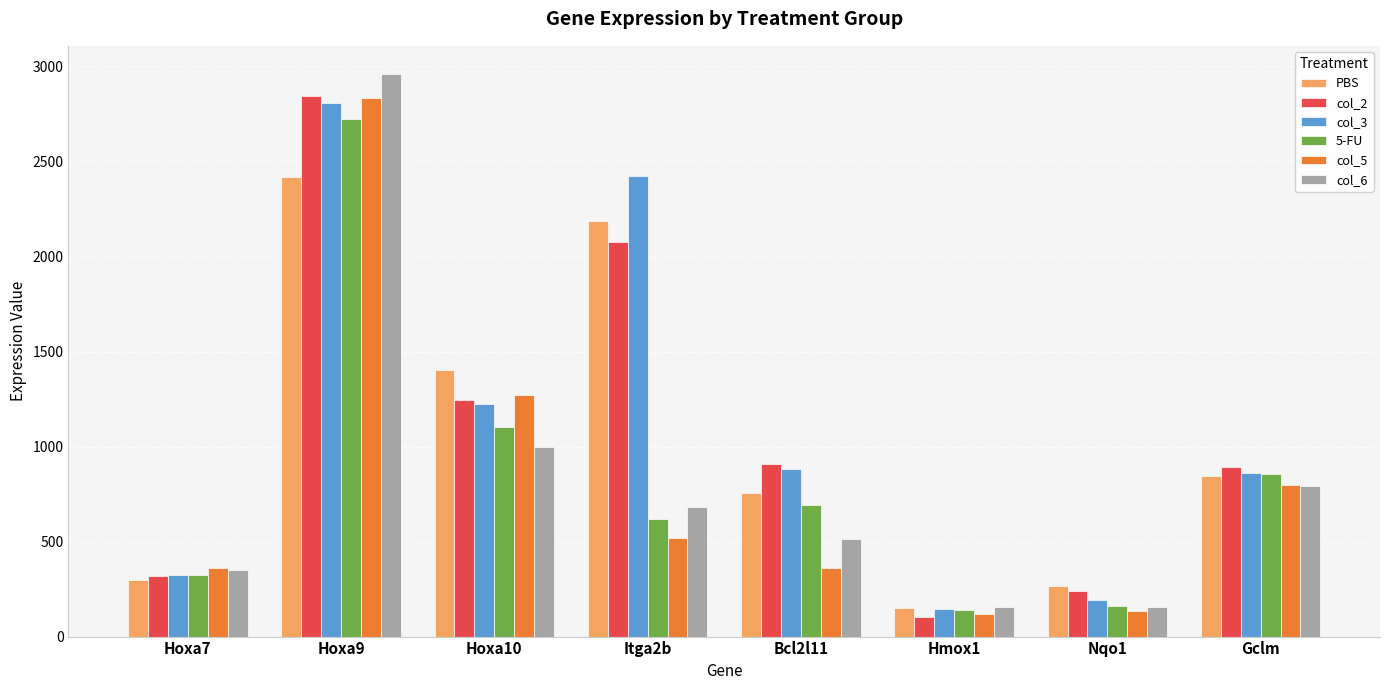

What is the difference between the maximum and minimum values in the col_2 series?

2743.5